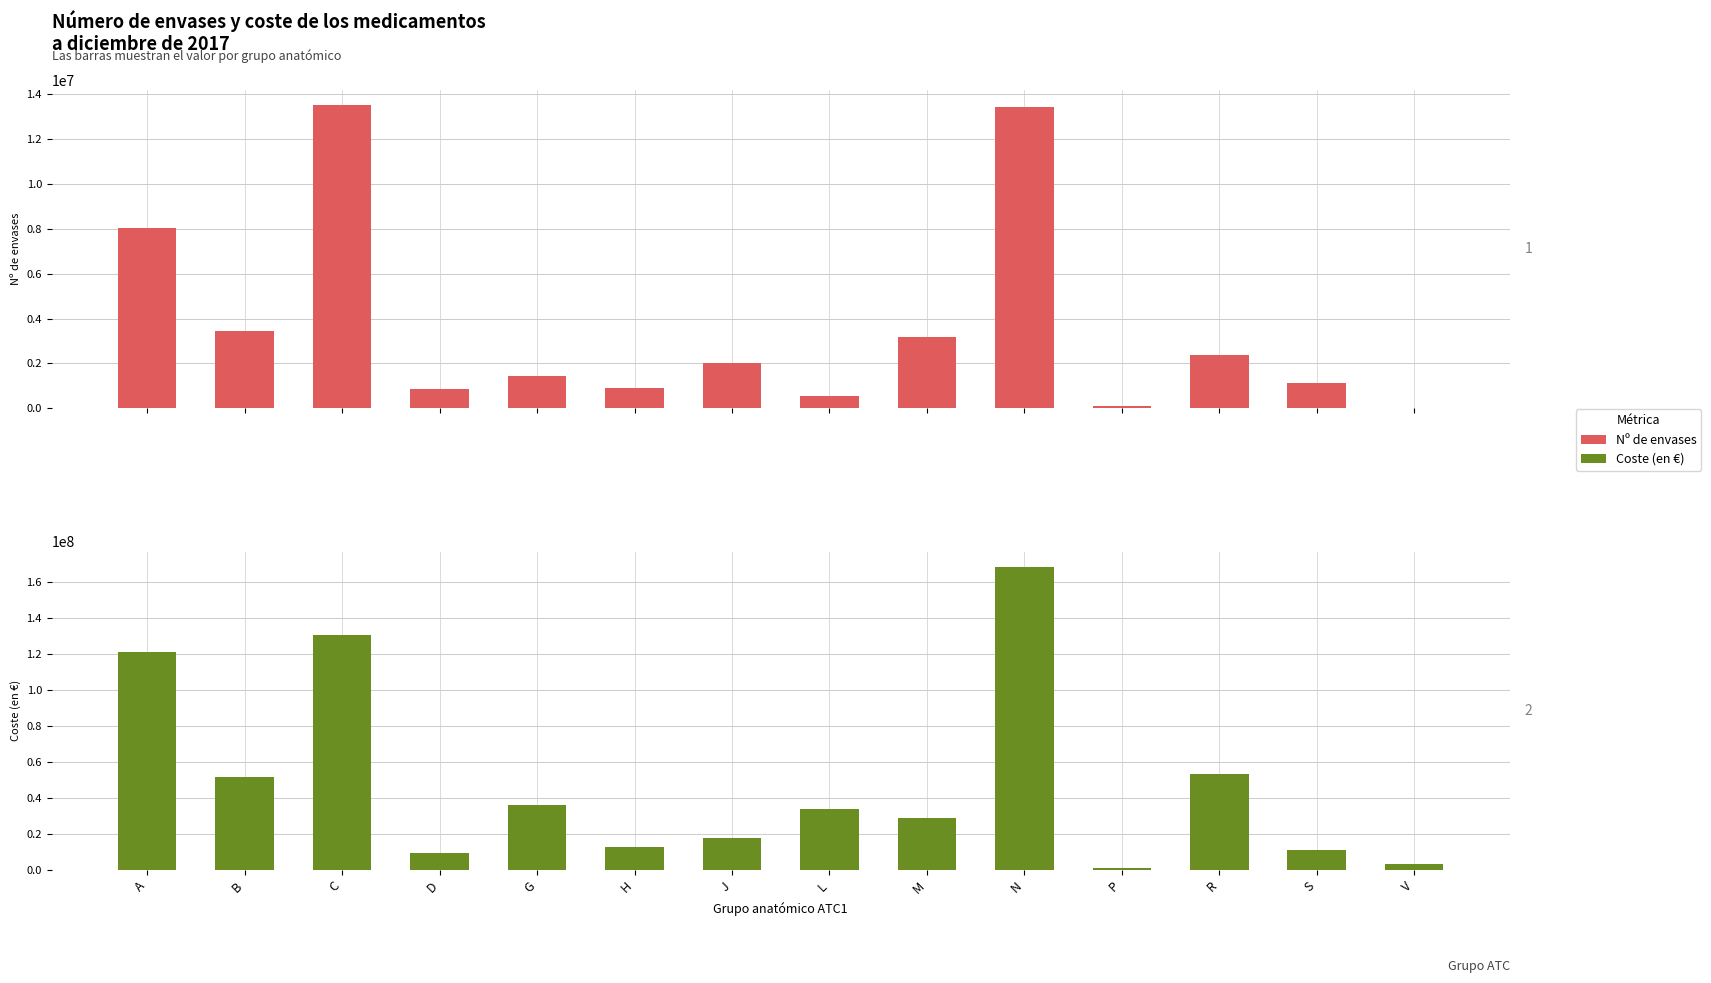

Is it true that Nº de envases equals 2393928.0 at R?

True